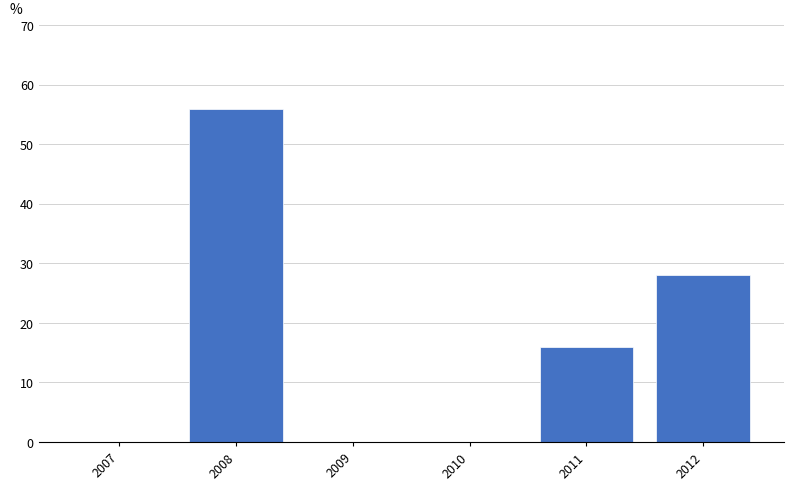

Reading left to right, transcribe all the data shown in this chart.

2007=0.0	2008=56.0	2009=0.0	2010=0.0	2011=16.0	2012=28.0